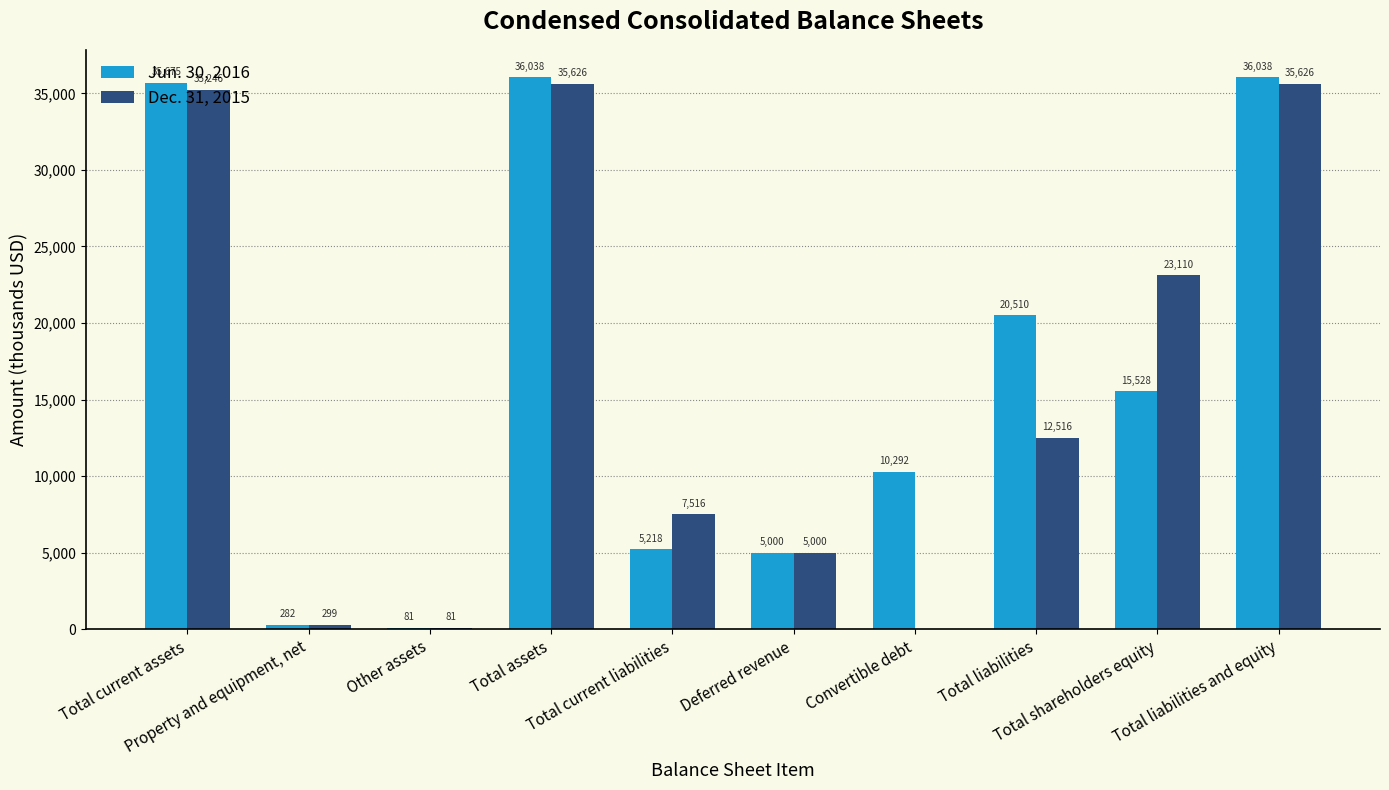

True or false: Jun. 30, 2016 has a value of 5218 at Total current liabilities.

True